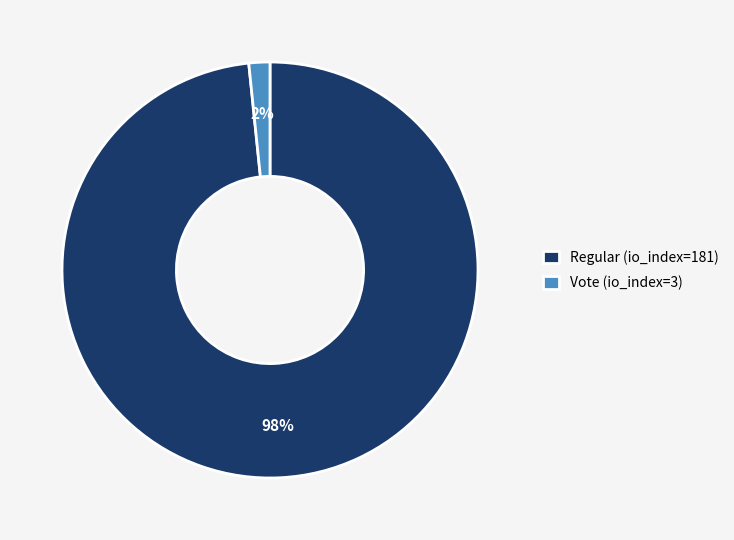

True or false: Vote (io_index=3) accounts for 2% of the total.

True